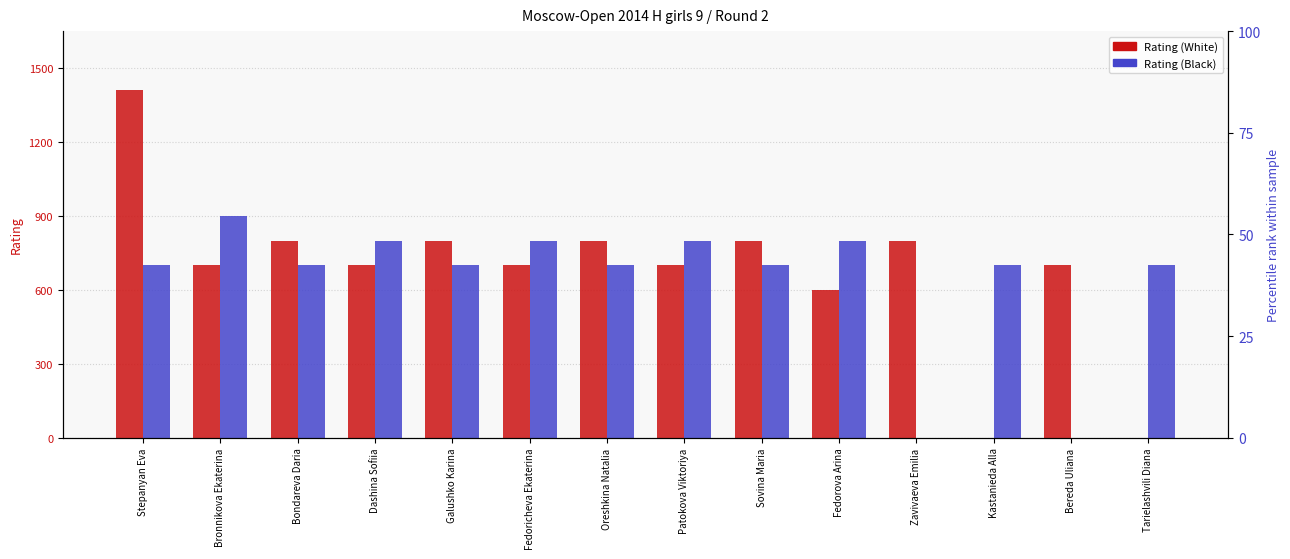

How many bars are there in each group?

2